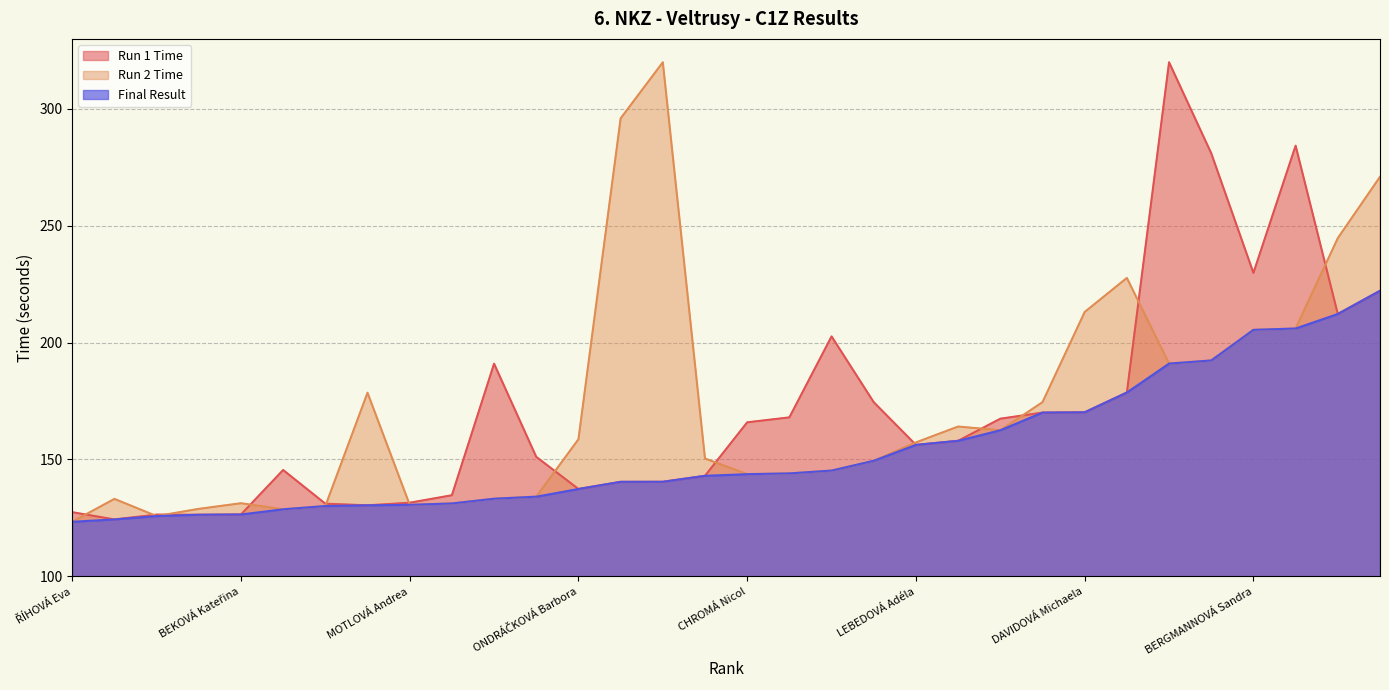

At which label is Run 1 Time closest to 222?

MACHUTOVÁ Hana